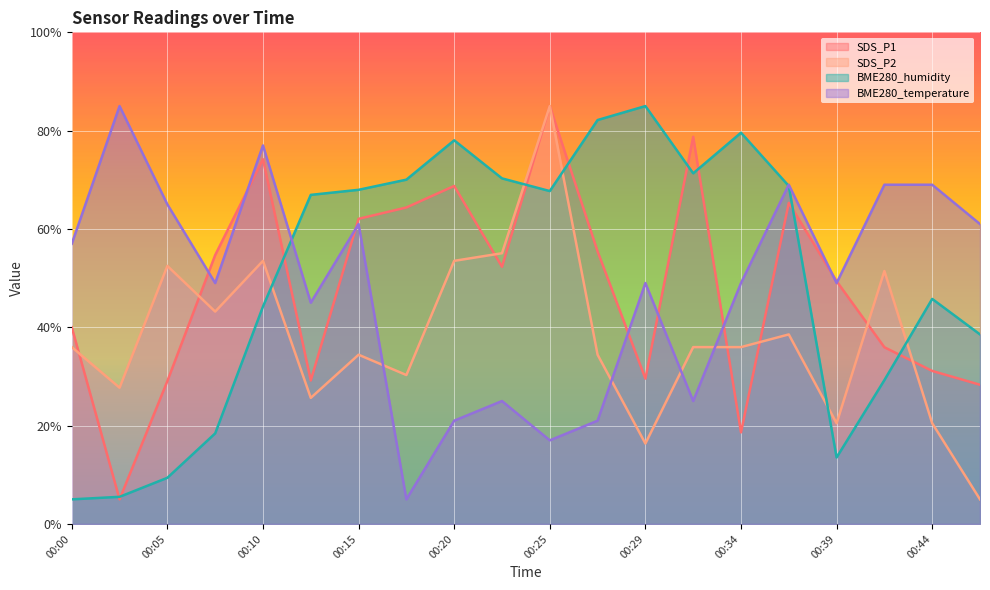

True or false: SDS_P1 and BME280_temperature intersect in this chart.

True